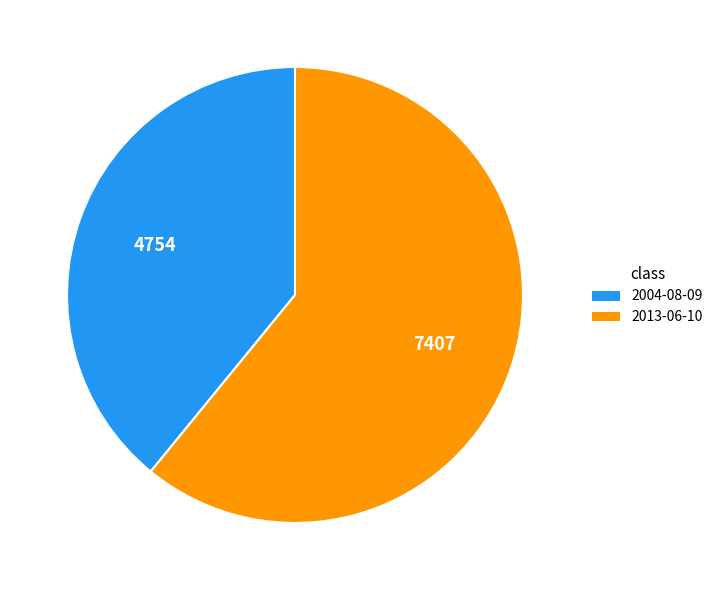

The 2013-06-10 slice represents 71% of the pie. True or false?

False